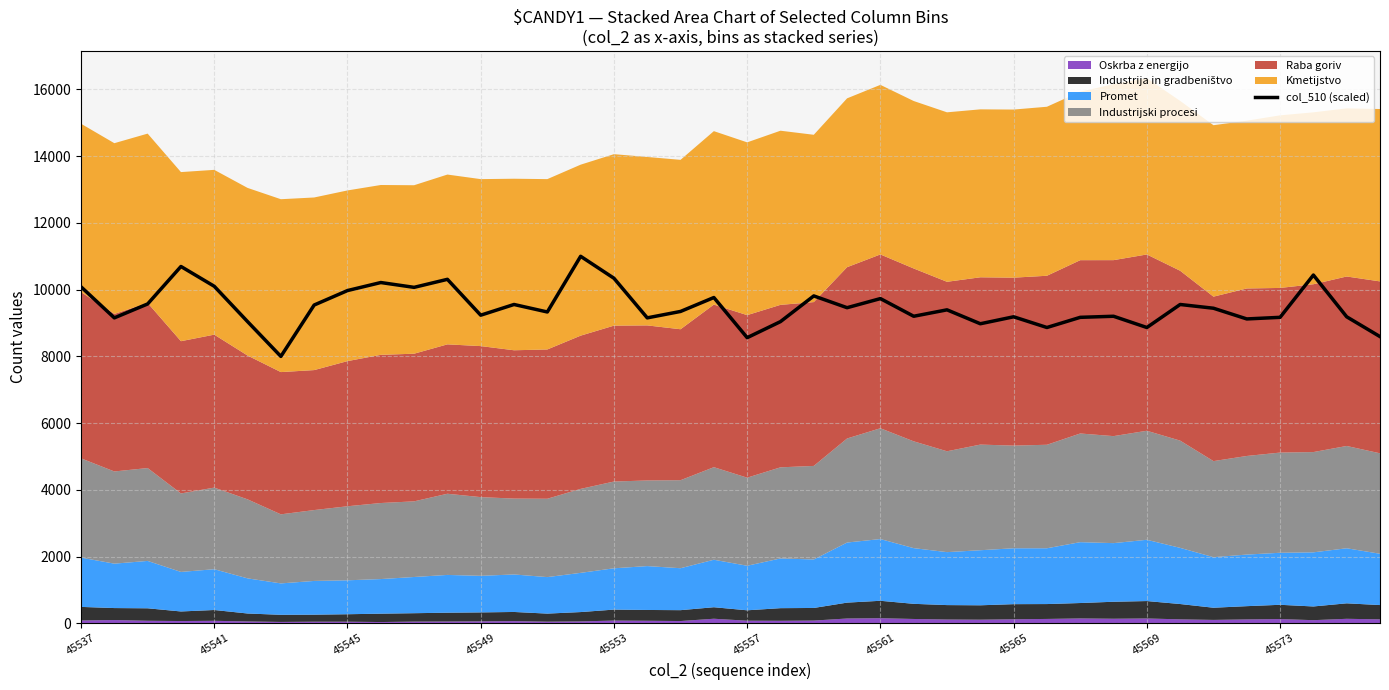

Is it true that col_510 (scaled) equals 4591.6 at 45569?

False